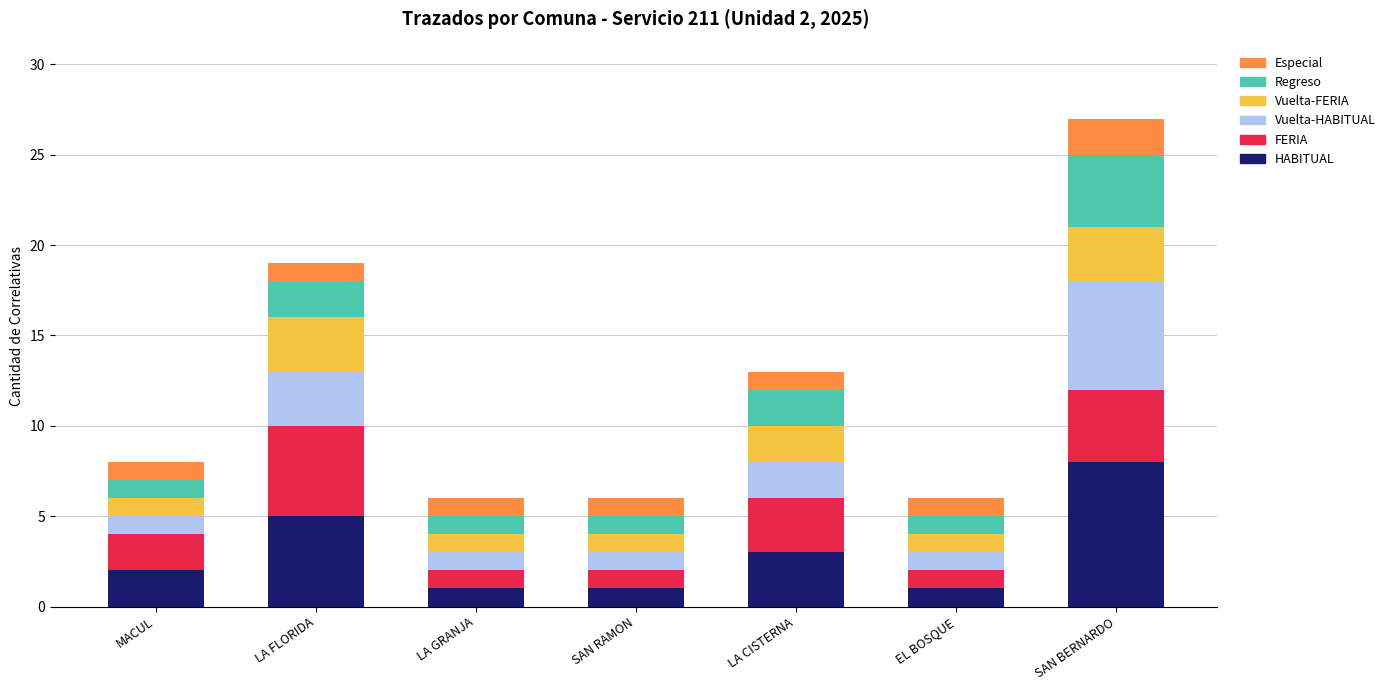

True or false: HABITUAL has a value of 1 at LA CISTERNA.

False